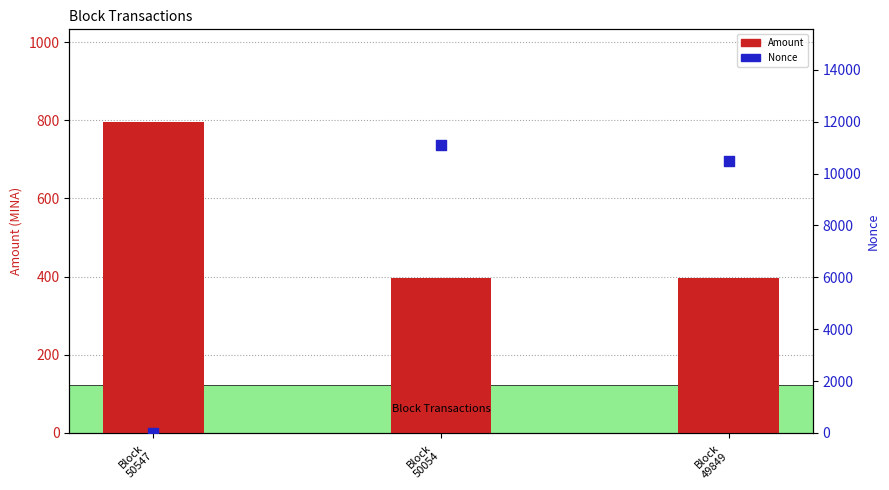

Which series has the largest Y range (max minus min)?

Nonce